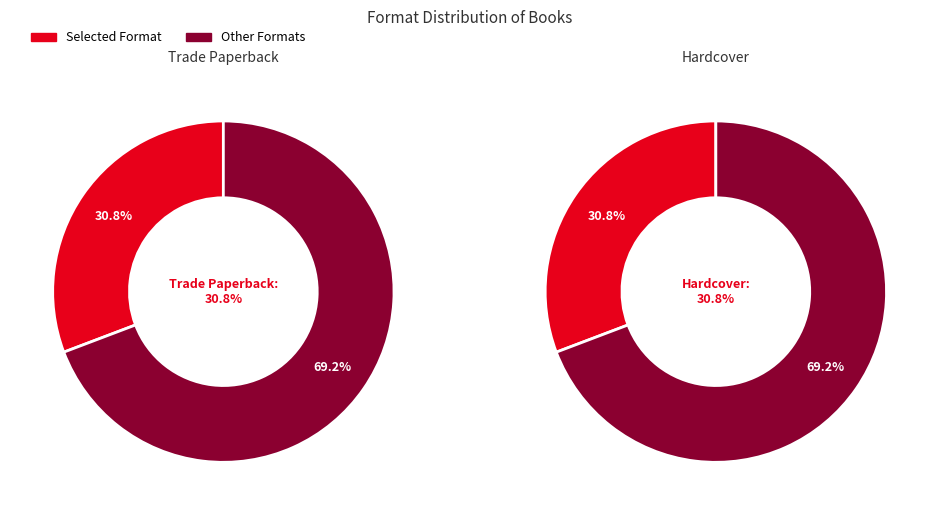

Is the sum of Audio Download and Hardcover greater than half?

No